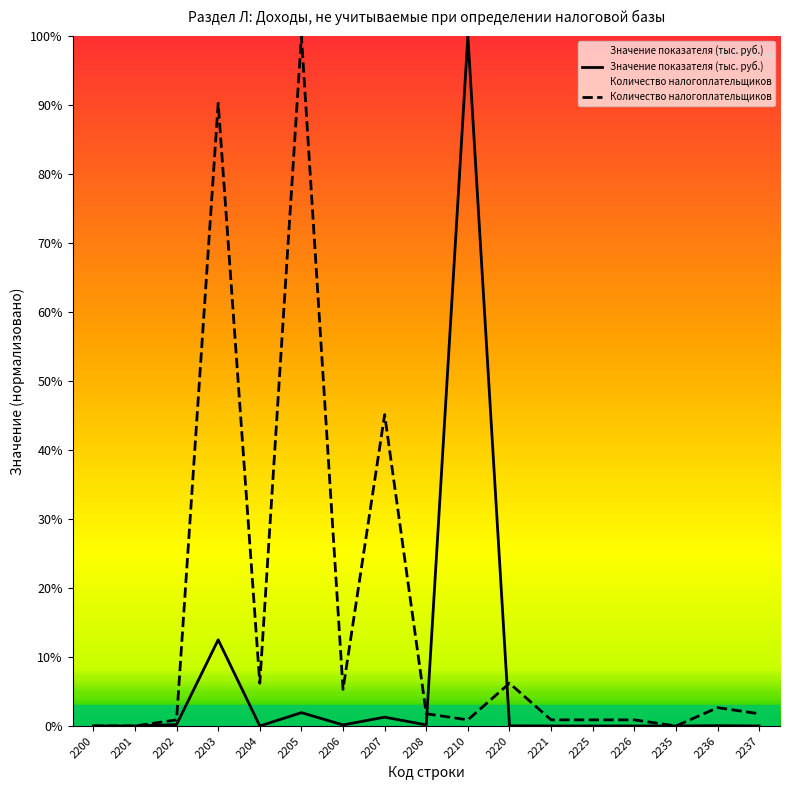

Rank the series at 2220 from highest to lowest value.

Количество налогоплательщиков, Значение показателя (тыс. руб.)